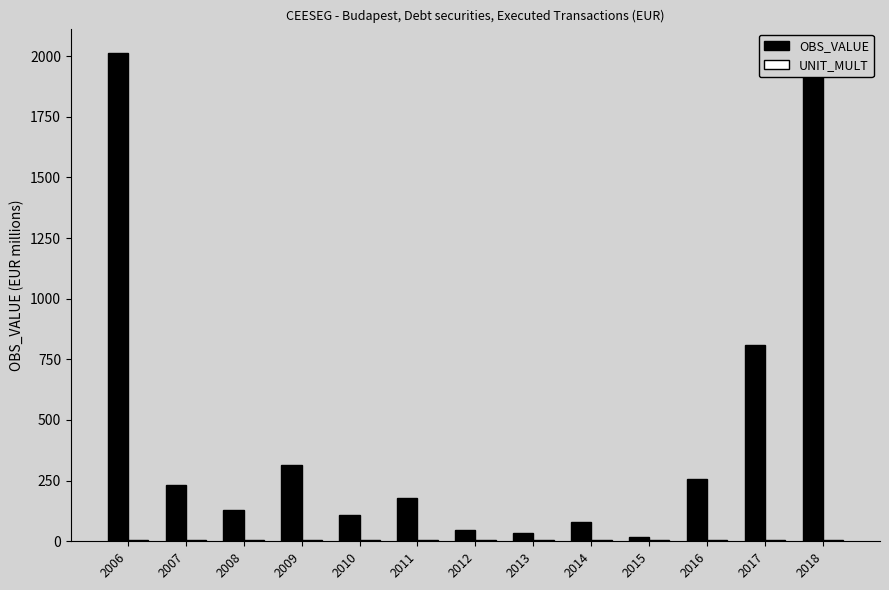

Between 2012 and 2016, which is larger?

2016